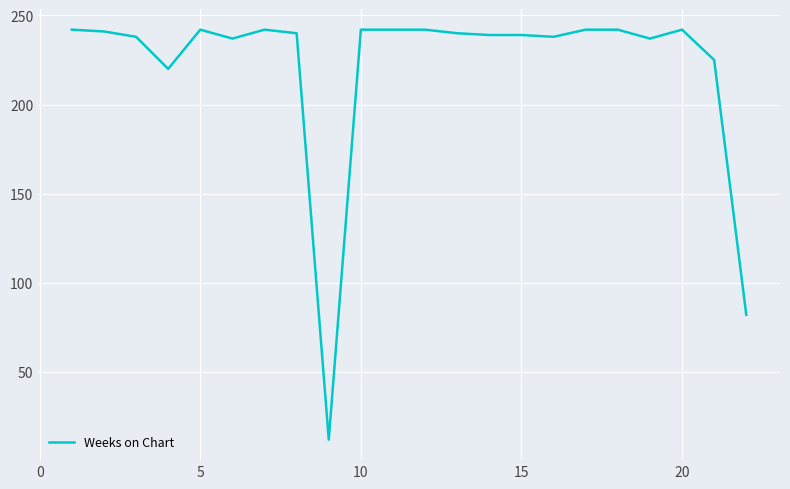

True or false: there are more than 2 points higher than both neighbors.

True